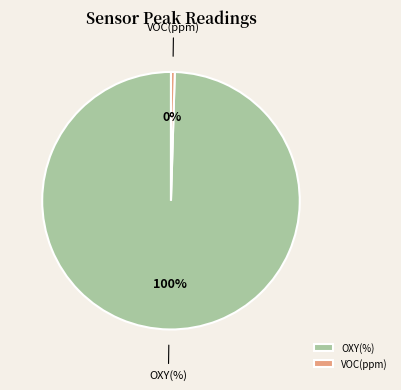

Which category has the biggest portion of the pie?

OXY(%)